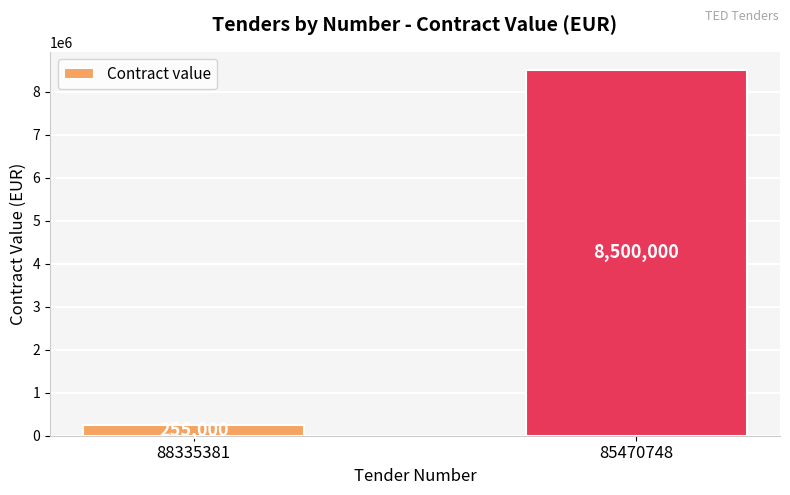

The chart shows a value of 8500000 at 85470748. True or false?

True